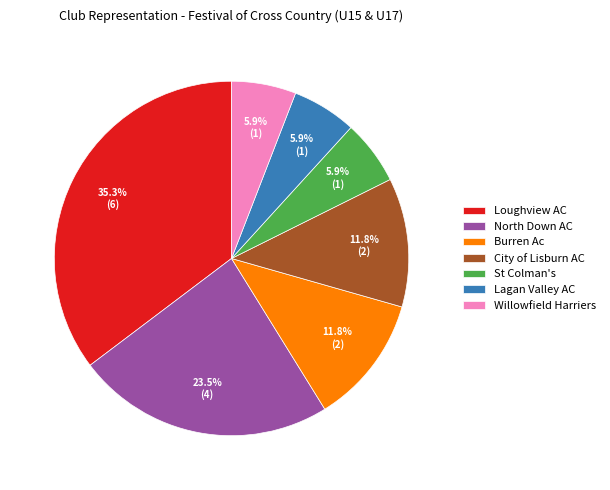

Which slice is the largest?

Loughview AC